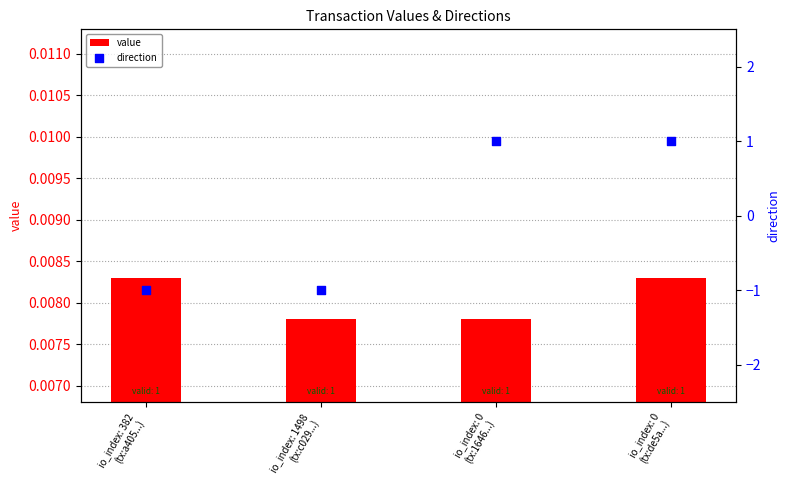

Which series reaches the minimum Y coordinate?

direction